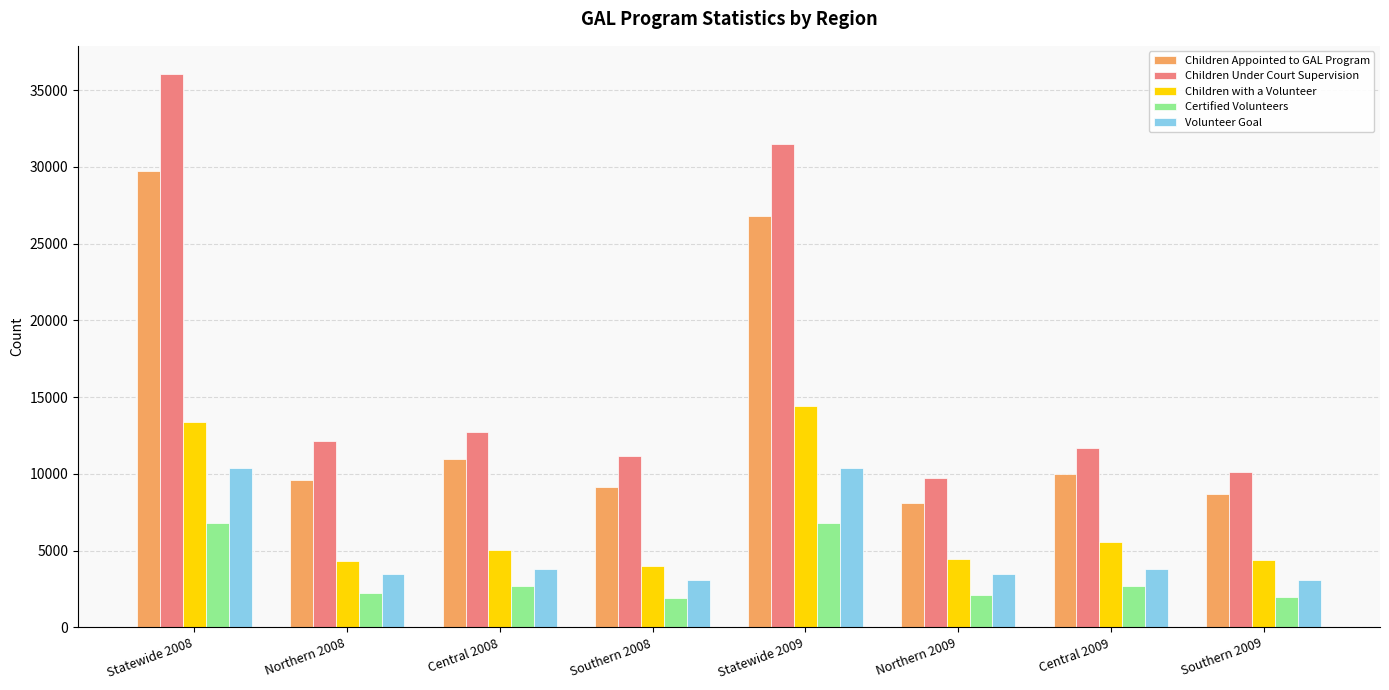

True or false: Children with a Volunteer has a value of 4303 at Northern 2008.

True